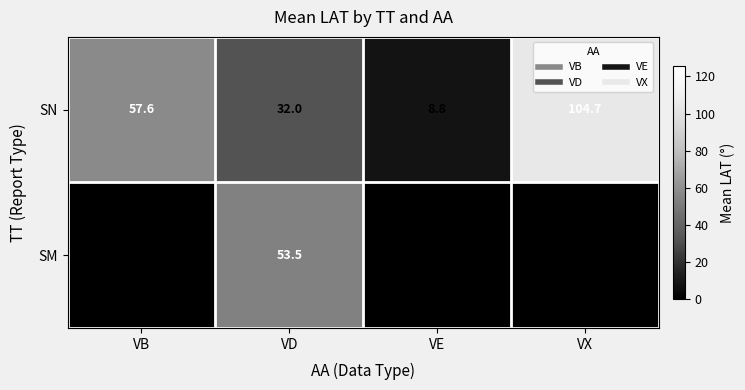

The value of SM at VX is -29.3. True or false?

False